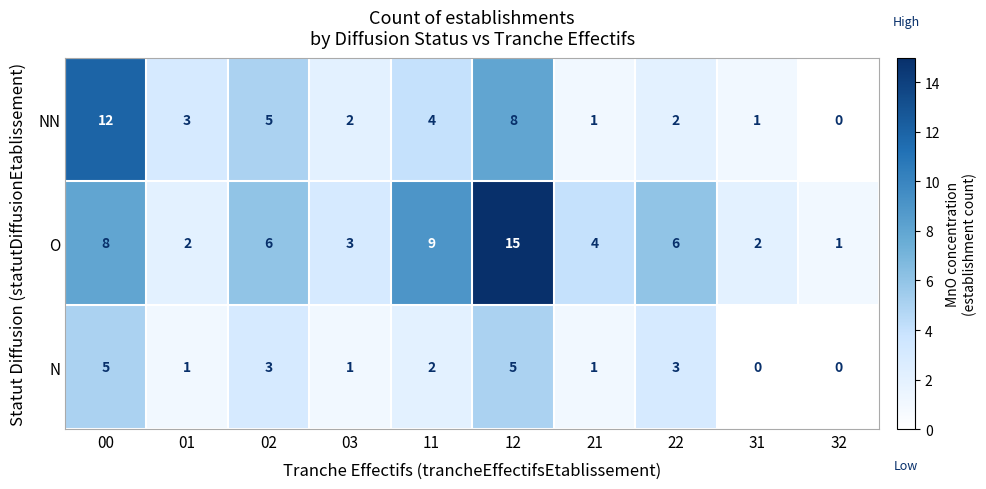

List the series in order of their overall mean, lowest first.

N, NN, O